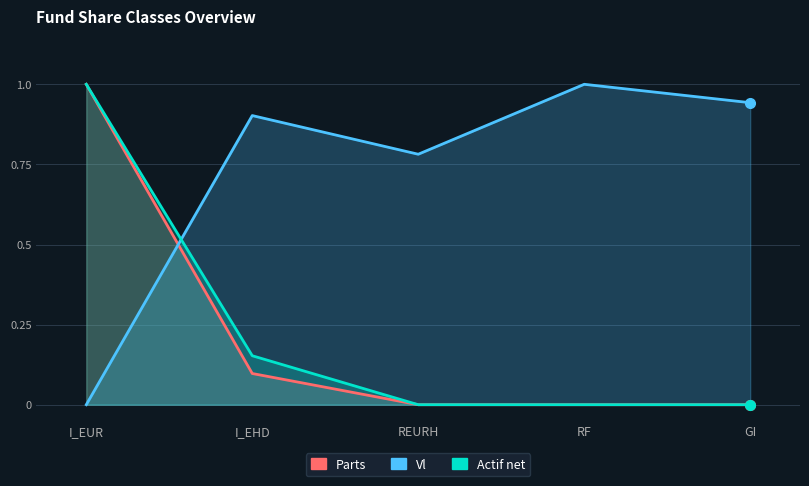

What is the value of the Actif net point at the 2nd from the left?

0.2